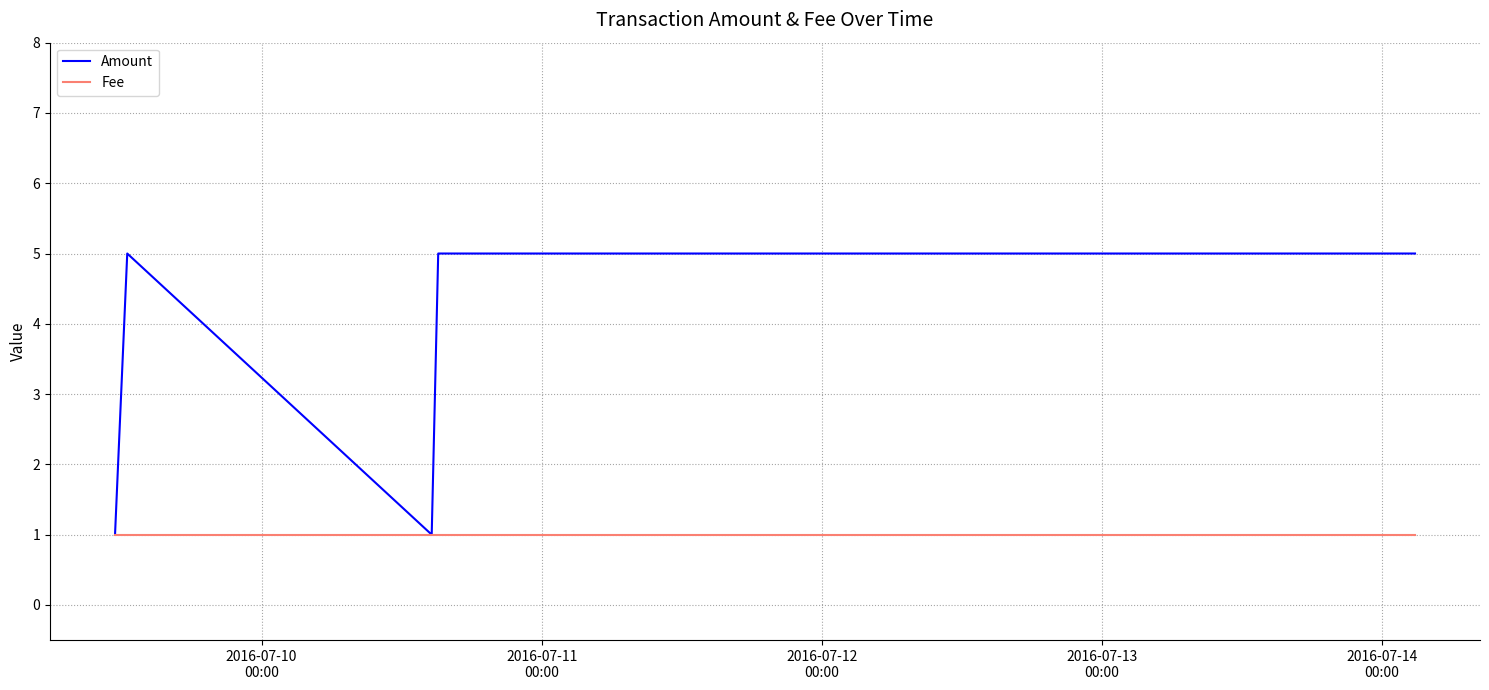

Which series has the largest total across all categories?

Amount